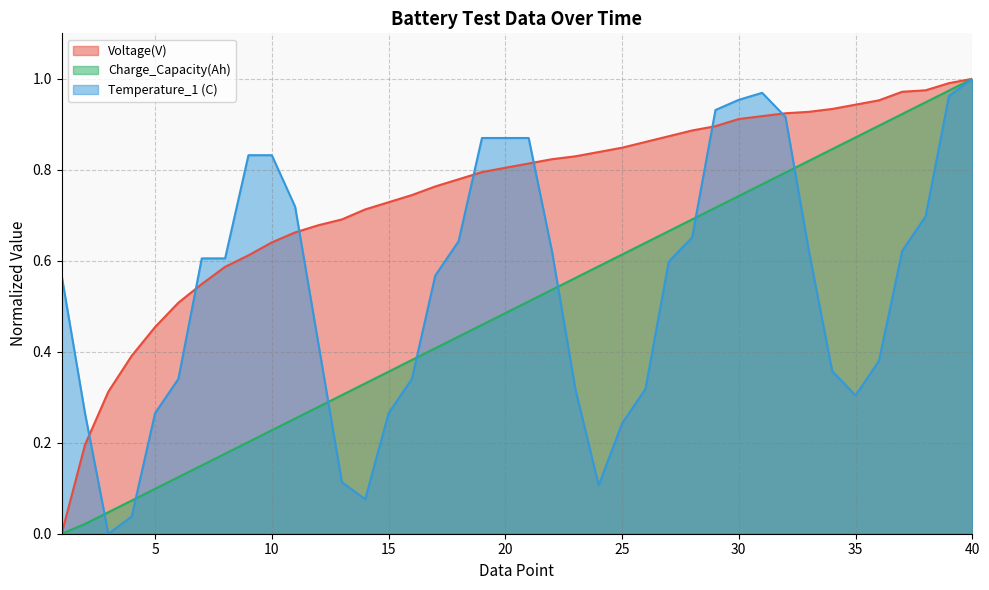

What is the total value across all series at 26?

1.8